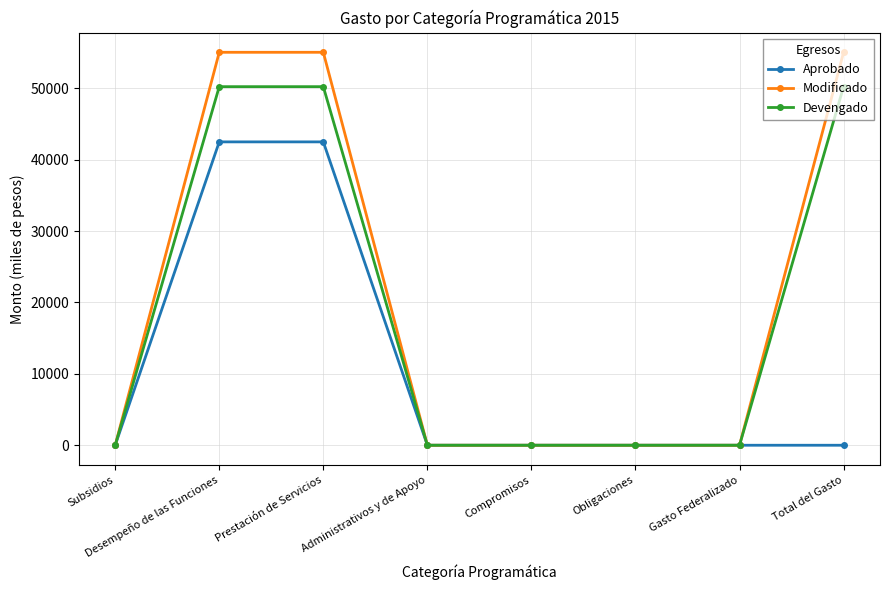

What is the average value of the Aprobado series?

10625